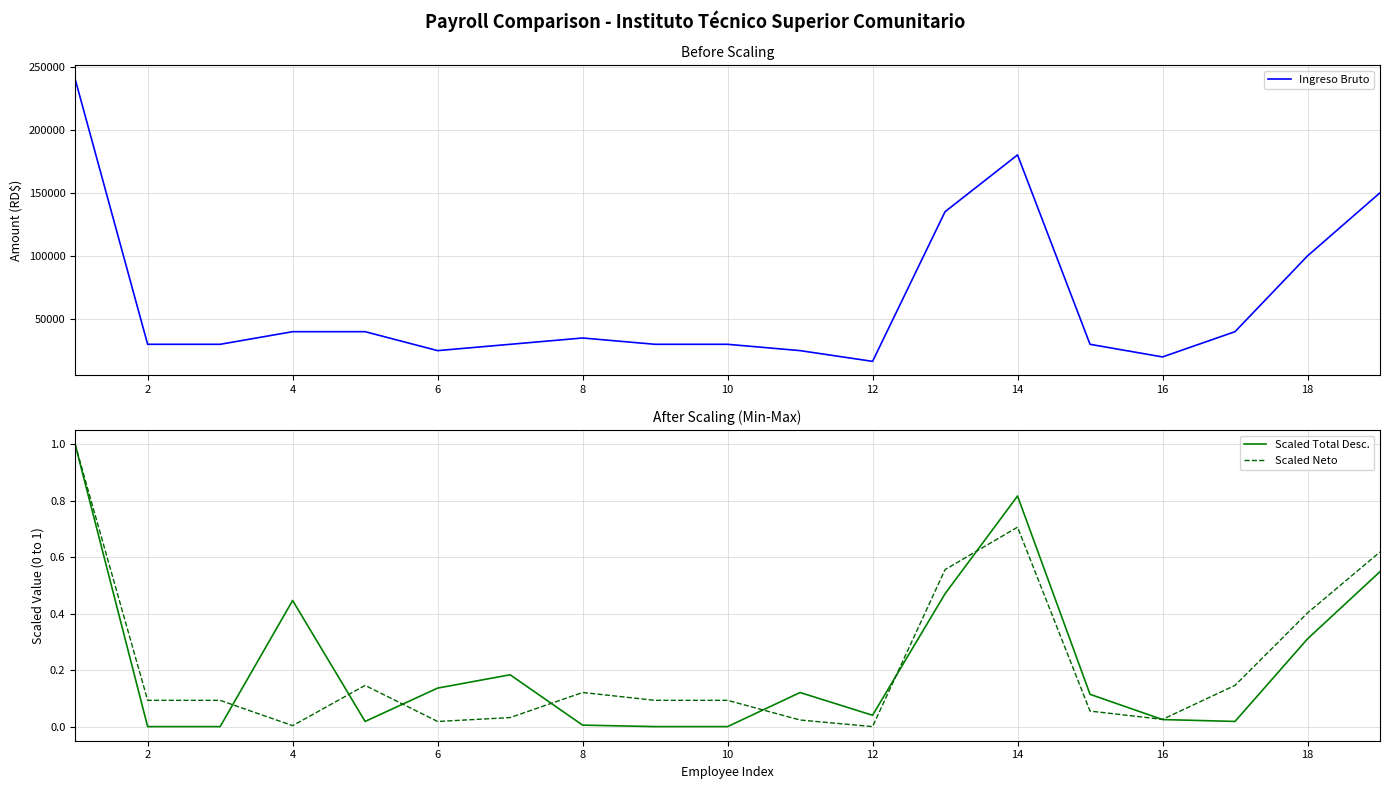

True or false: Ingreso Bruto and Scaled Neto intersect in this chart.

False